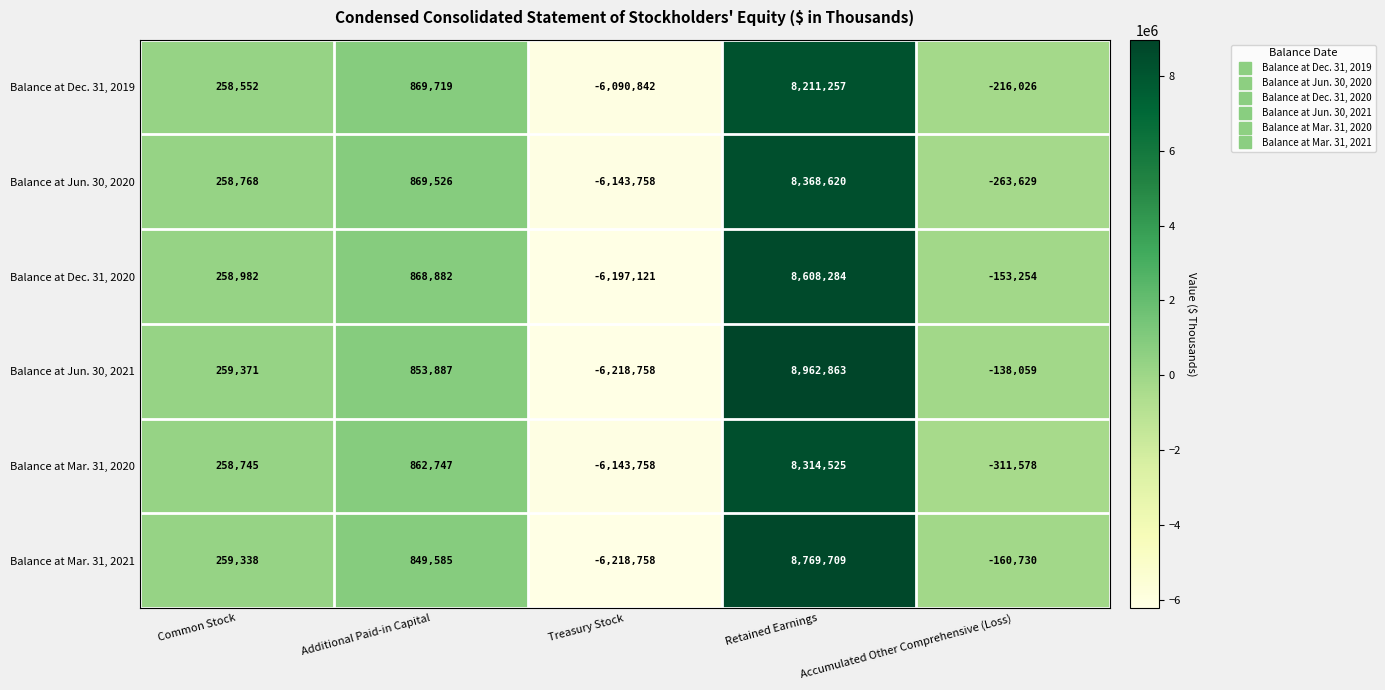

Where is Balance at Dec. 31, 2019 nearest to the value 1060207?

Additional Paid-in Capital